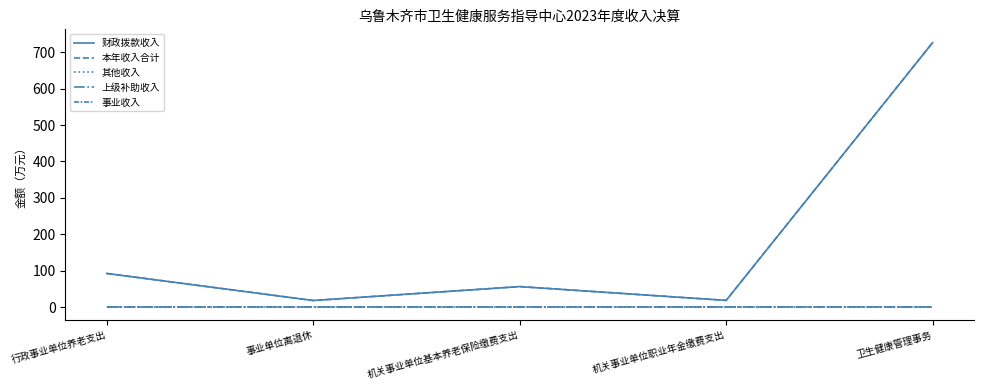

The value of 事业收入 at 机关事业单位基本养老保险缴费支出 is 0.0. True or false?

True